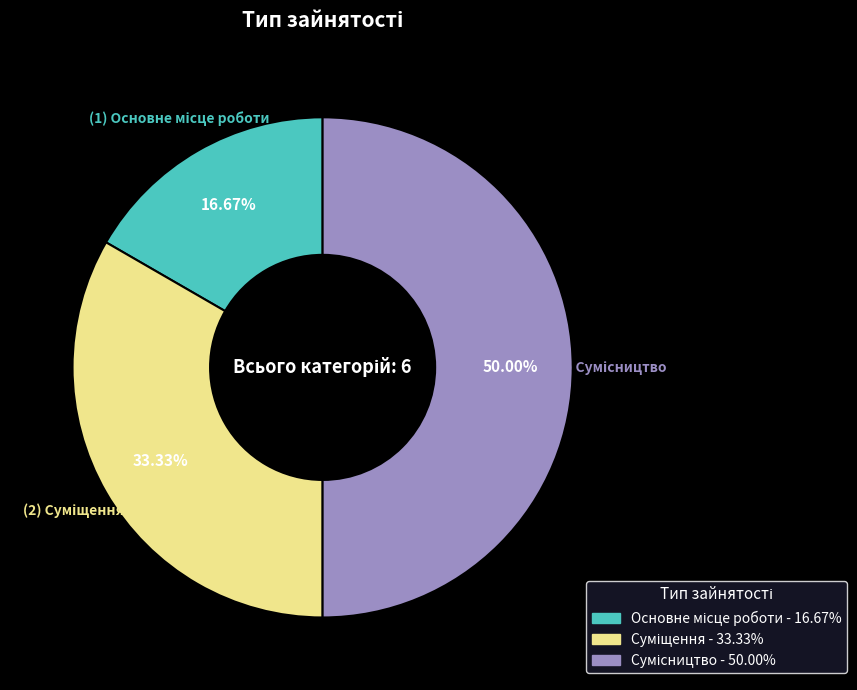

Count the number of slices in the pie.

3